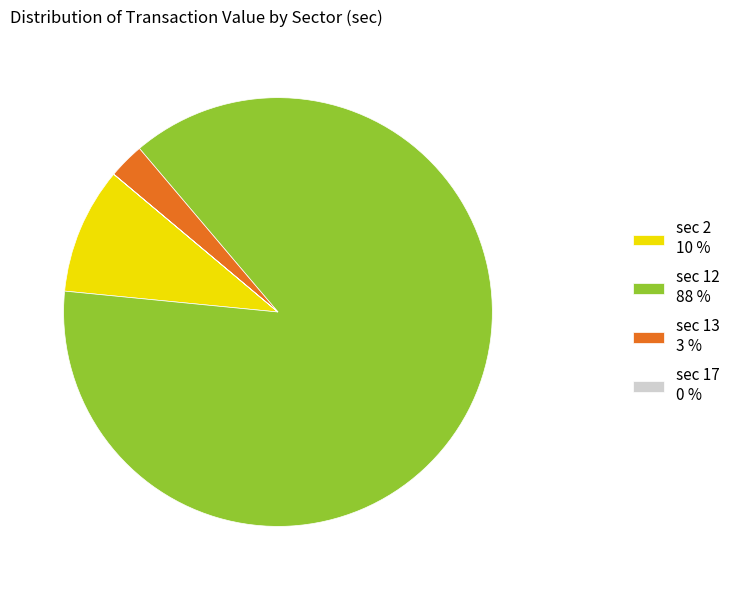

The sec 12 88 % slice represents 88% of the pie. True or false?

True